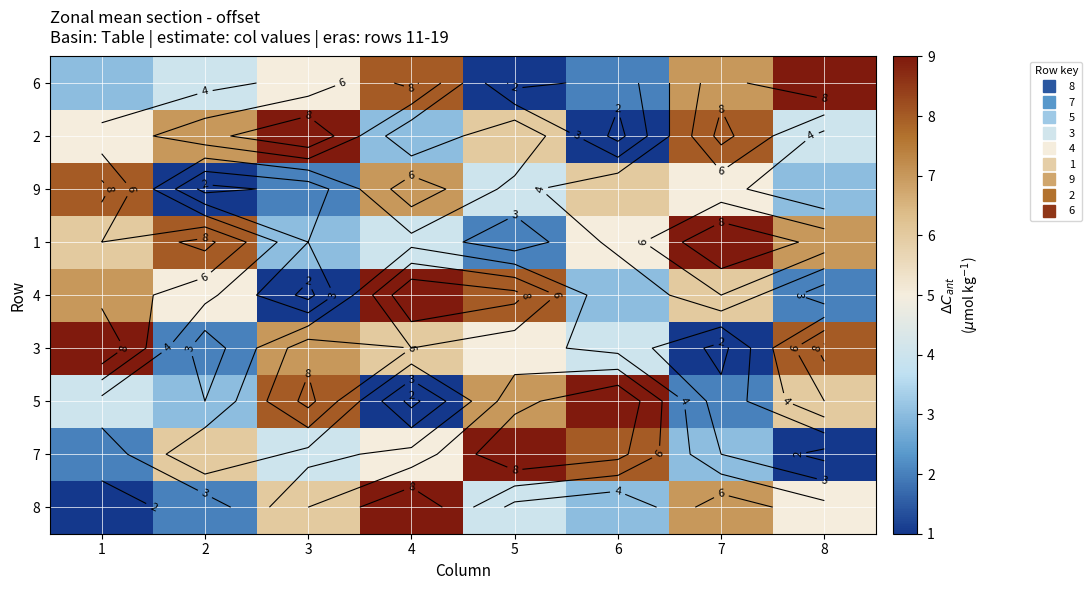

At which category is the sum across all series the highest?

4